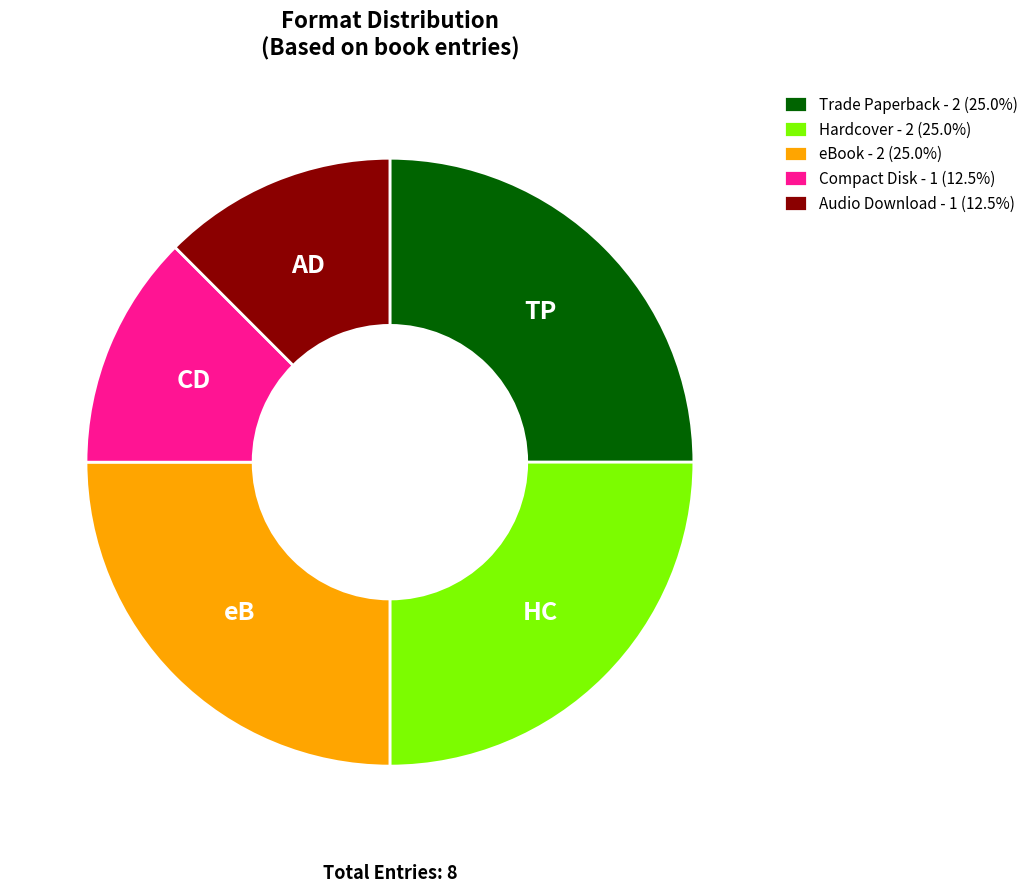

What is the ratio of the value at Hardcover to the value at Trade Paperback?

1.0